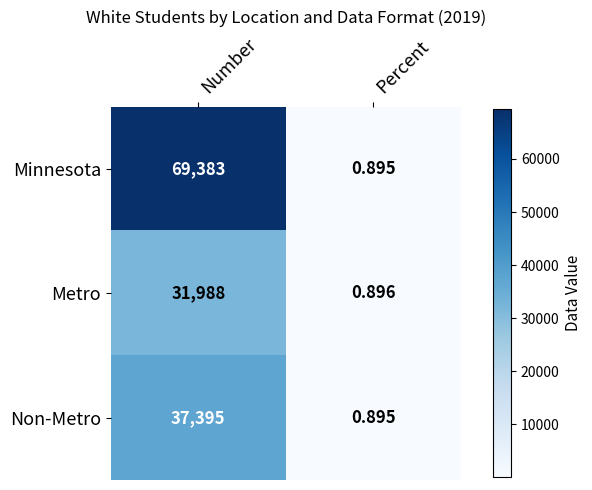

What is the spread (max minus min) of values at Number?

37395.0